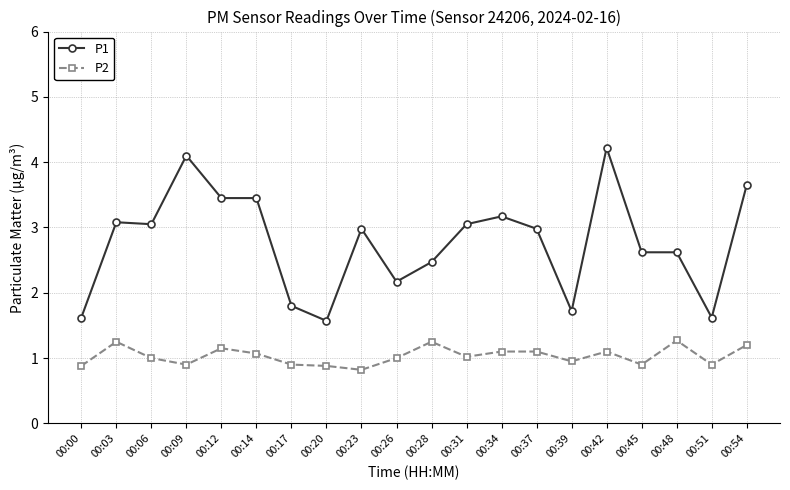

Which series has the widest spread of values?

P1